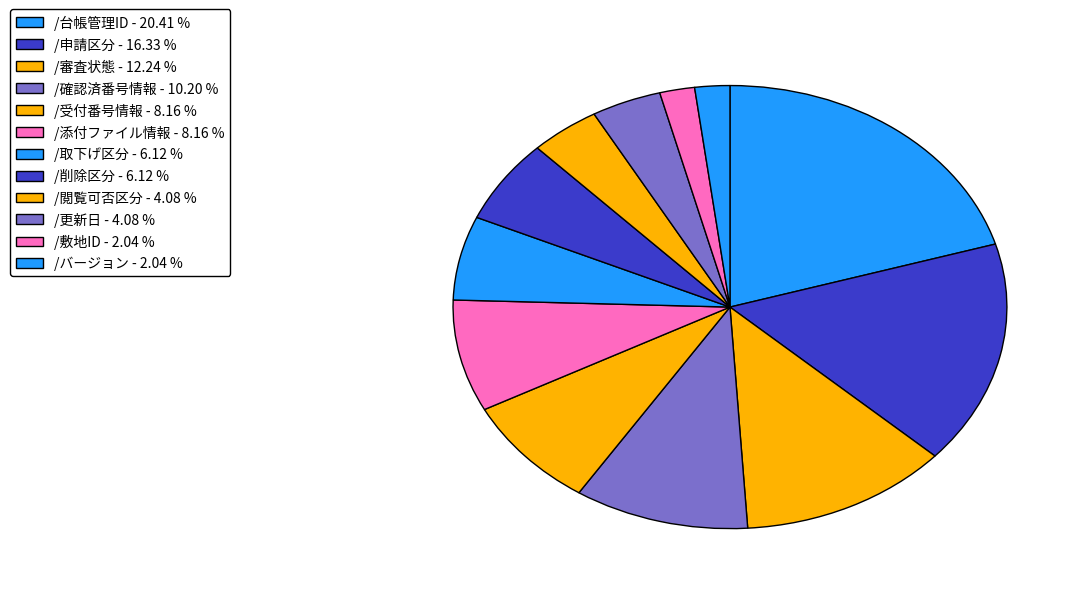

Count the number of slices in the pie.

12